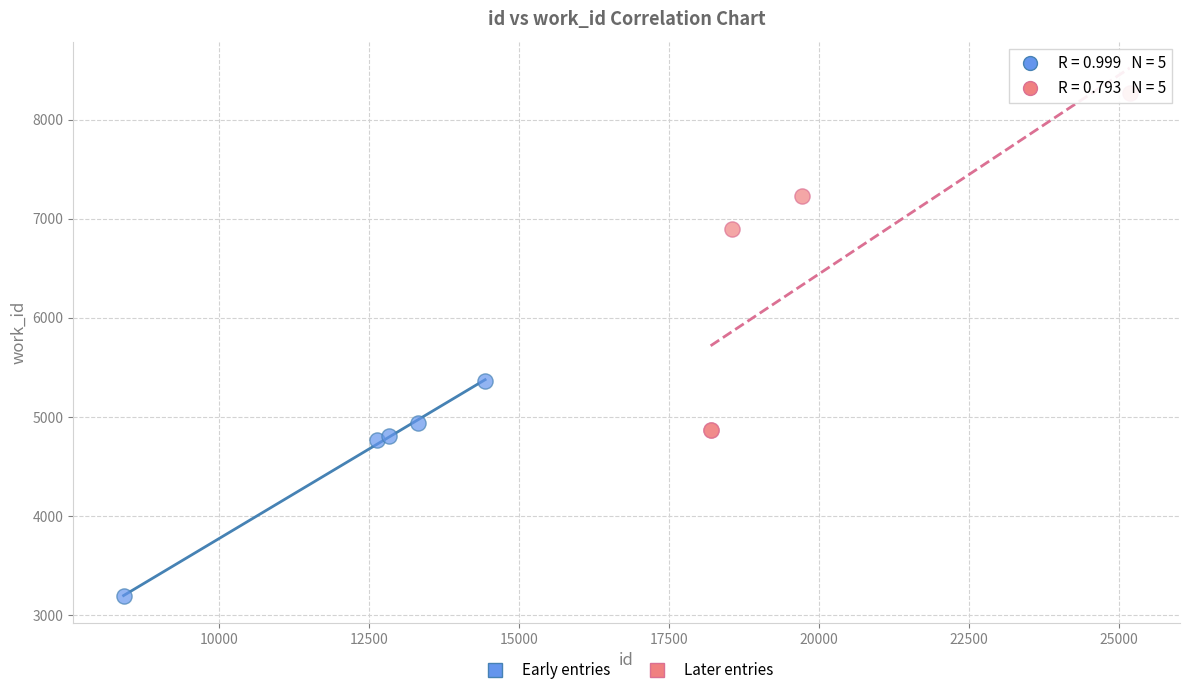

Which series reaches the minimum Y coordinate?

Early entries